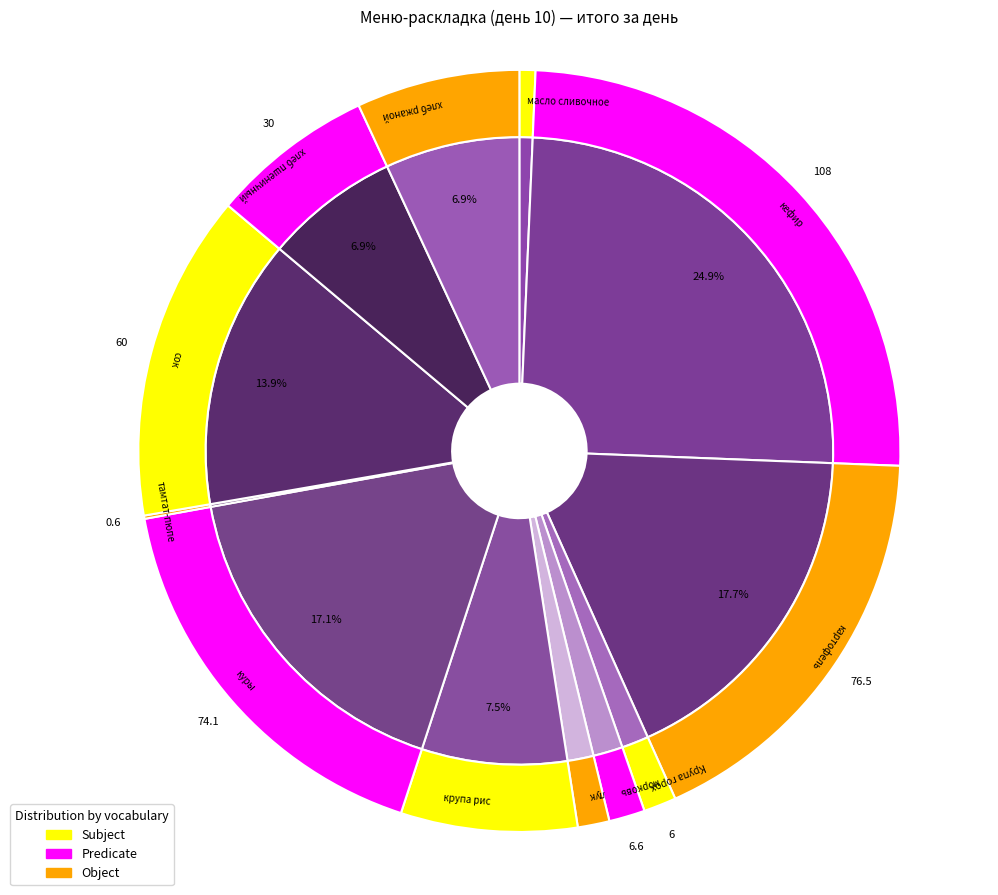

How much of the chart is everything except куры?

82.9%